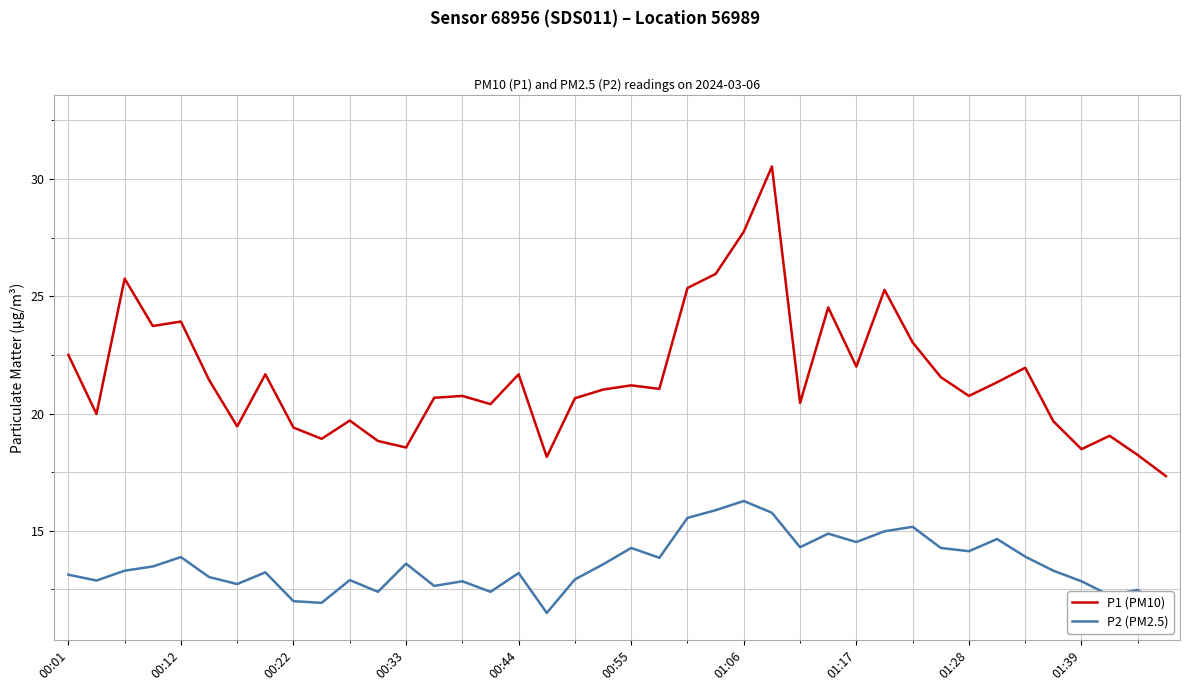

What is the minimum value for P2 (PM2.5)?

11.5